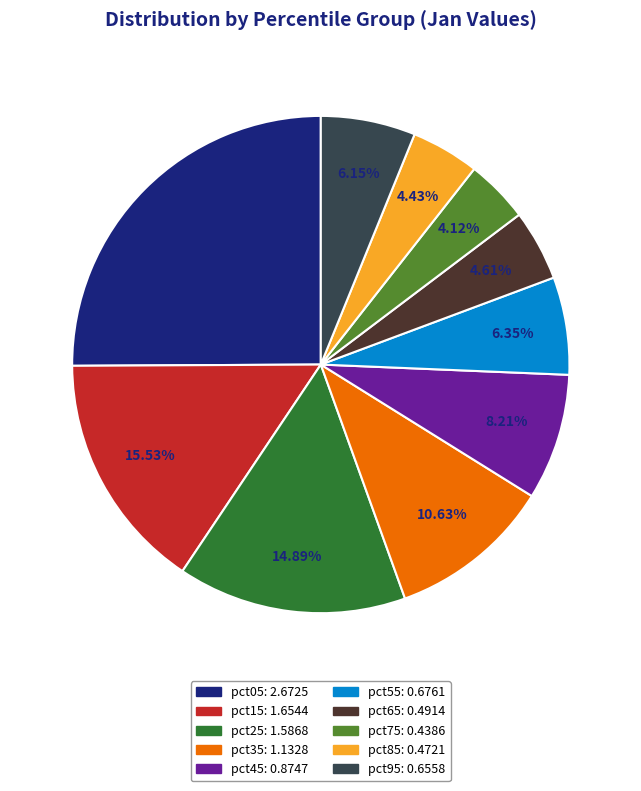

Does any single category account for the majority?

No